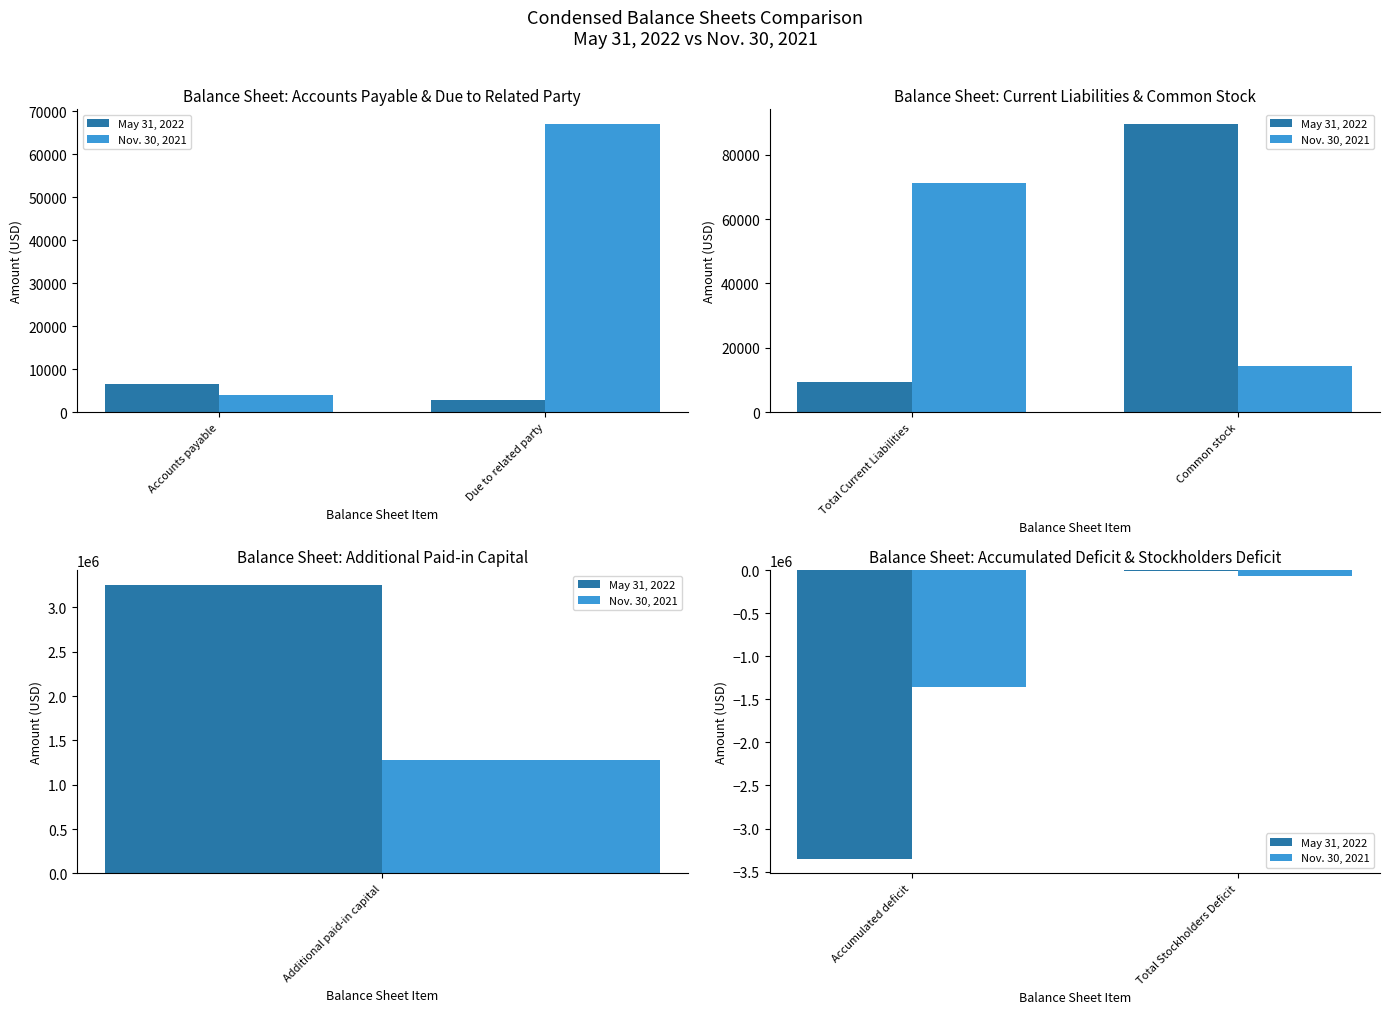

How many values in the May 31, 2022 series are below -9503?

1